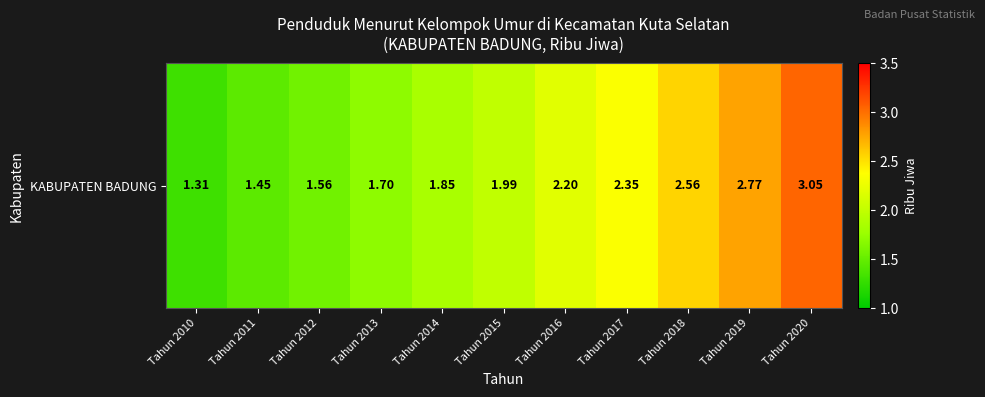

What is the smallest value displayed?

1.3